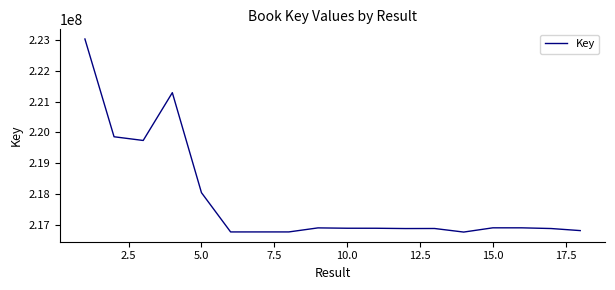

What is the difference between the maximum and minimum values?

6262036